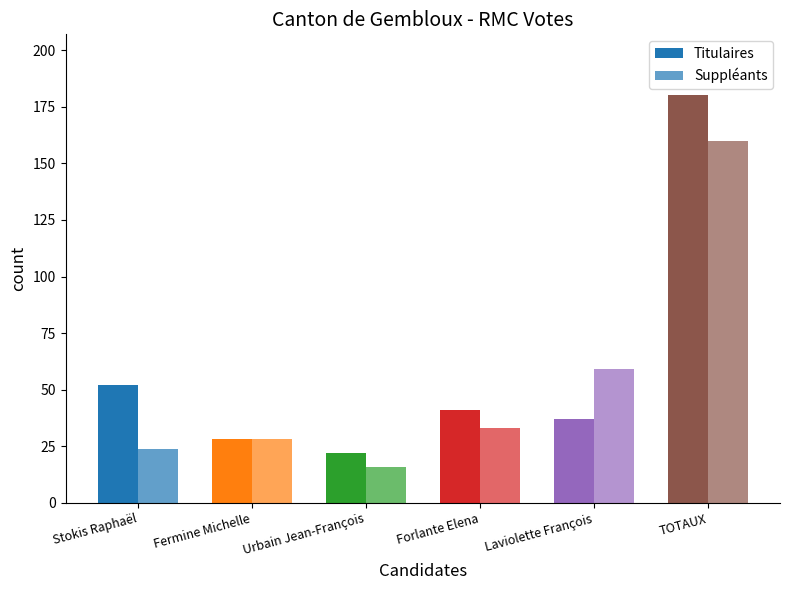

What is the sum of the Titulaires values at Forlante Elena and Laviolette François?

78